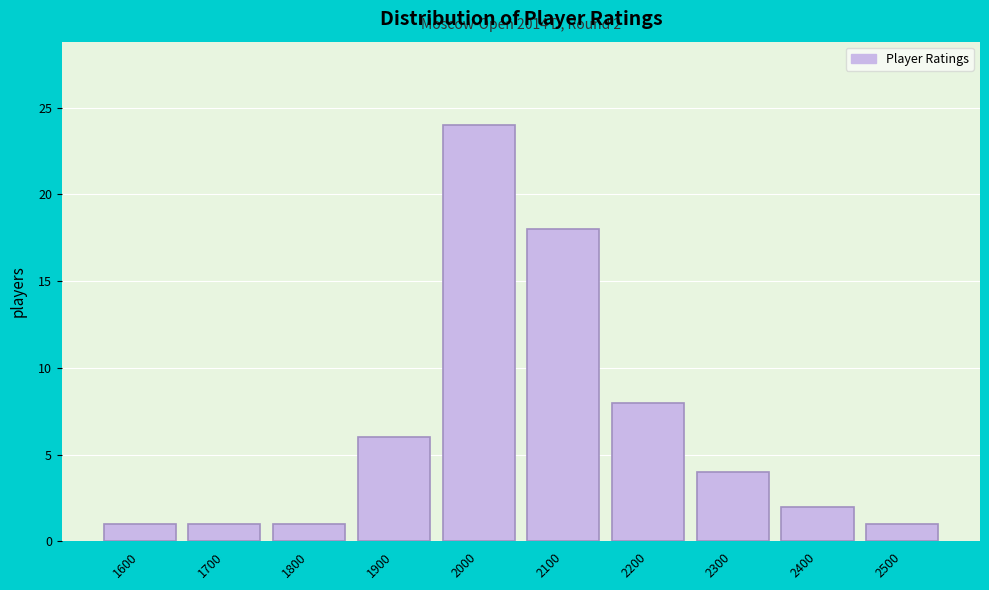

Reading left to right, transcribe all the data shown in this chart.

1	1	1	6	24	18	8	4	2	1